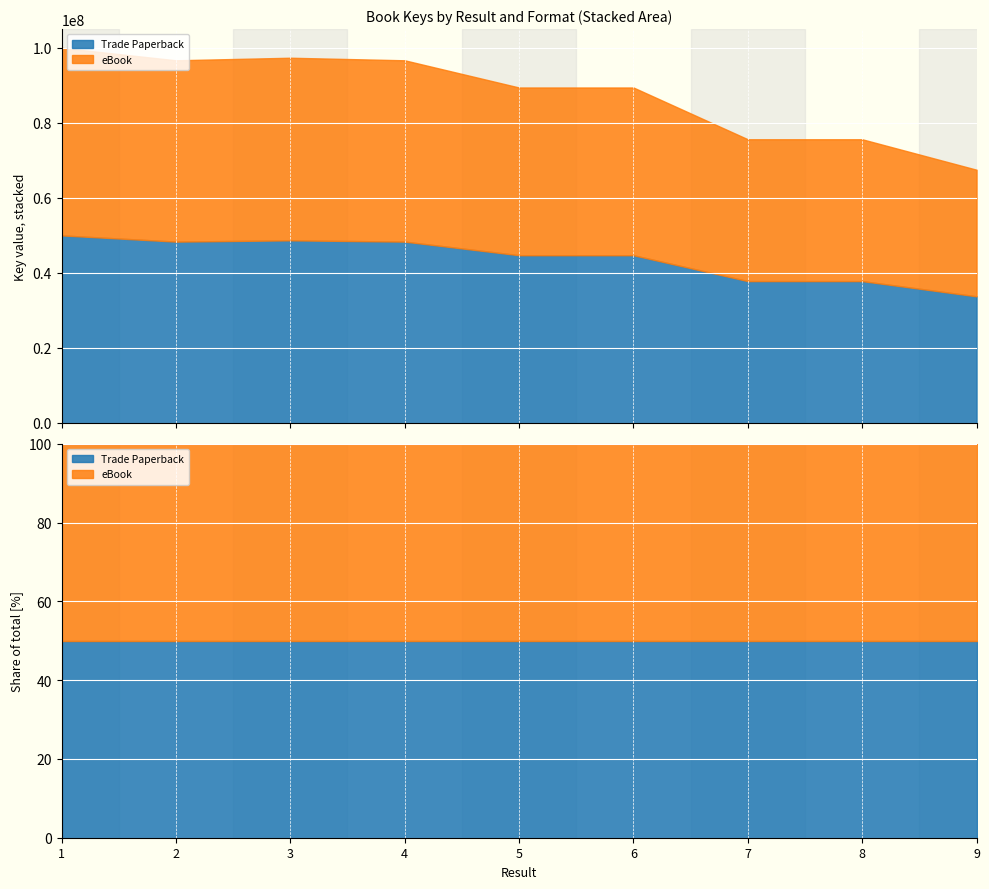

Is the value of eBook at 8 greater than the value of Trade Paperback at 3?

No